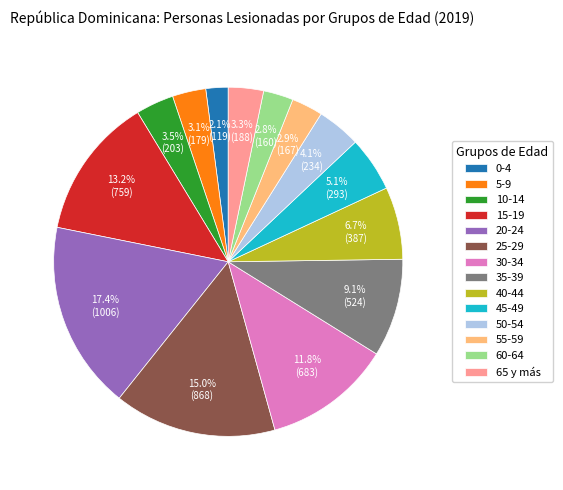

To the nearest percent, what is the difference between the largest and smallest slice percentages?

15%